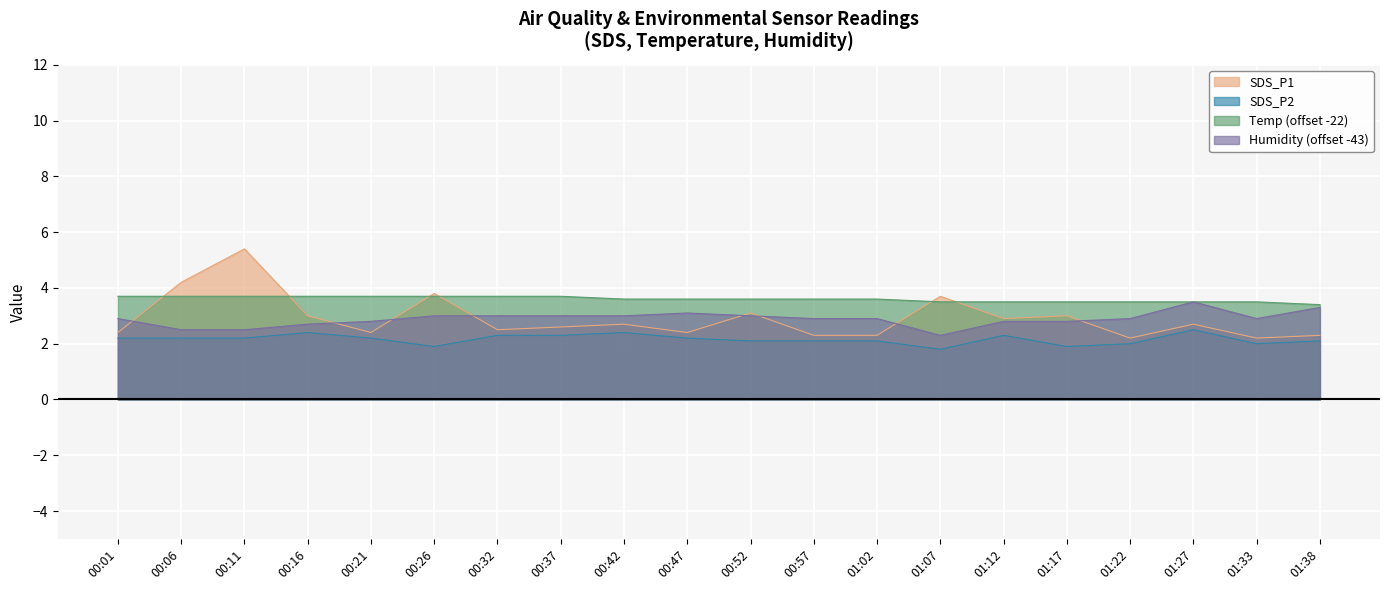

The value of Temp at 01:27 is 3.5. True or false?

True